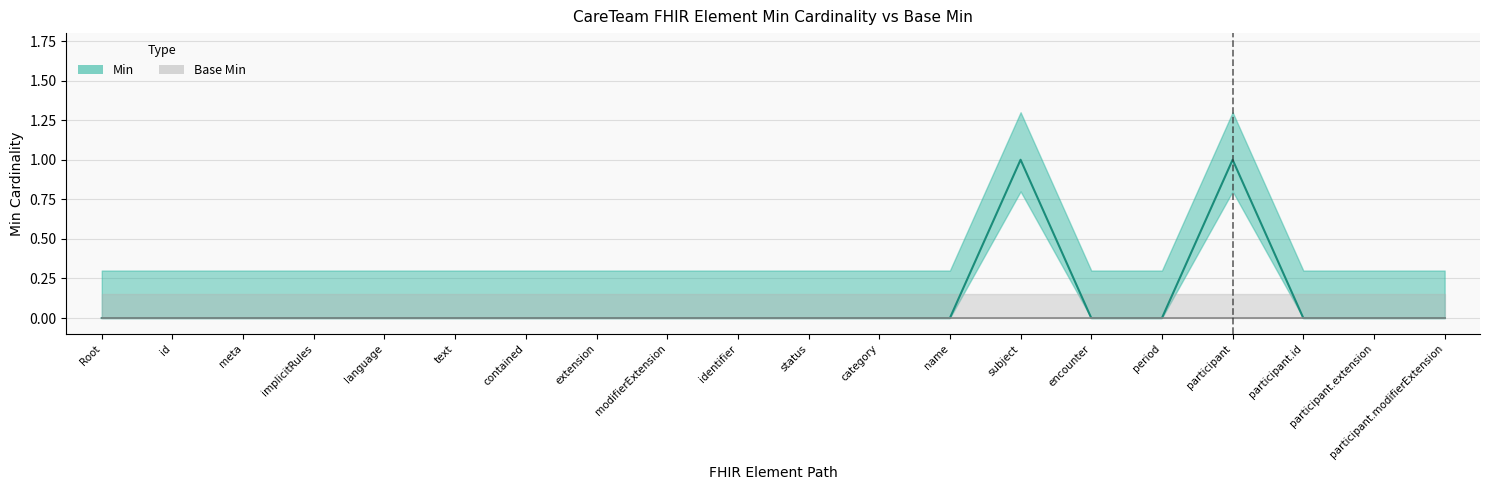

What is the sum of the values at extension and subject?

1